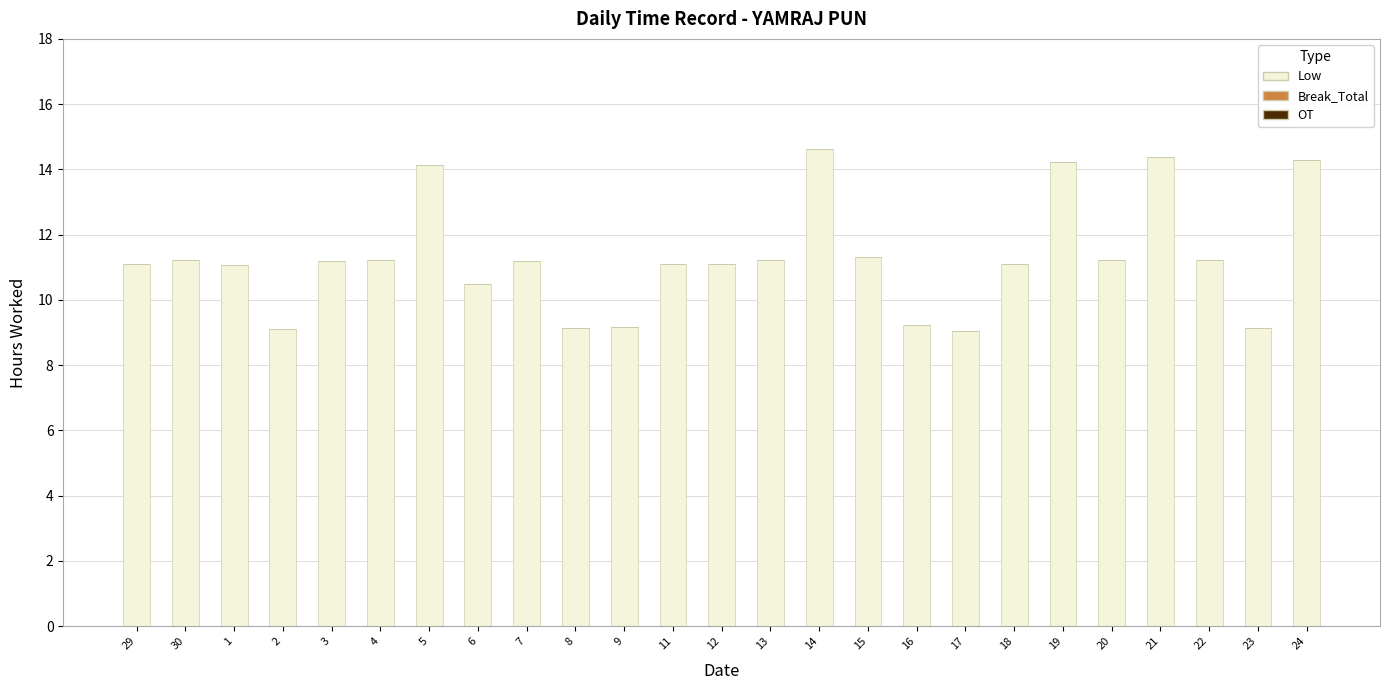

Between 4 and 2, which is larger?

4